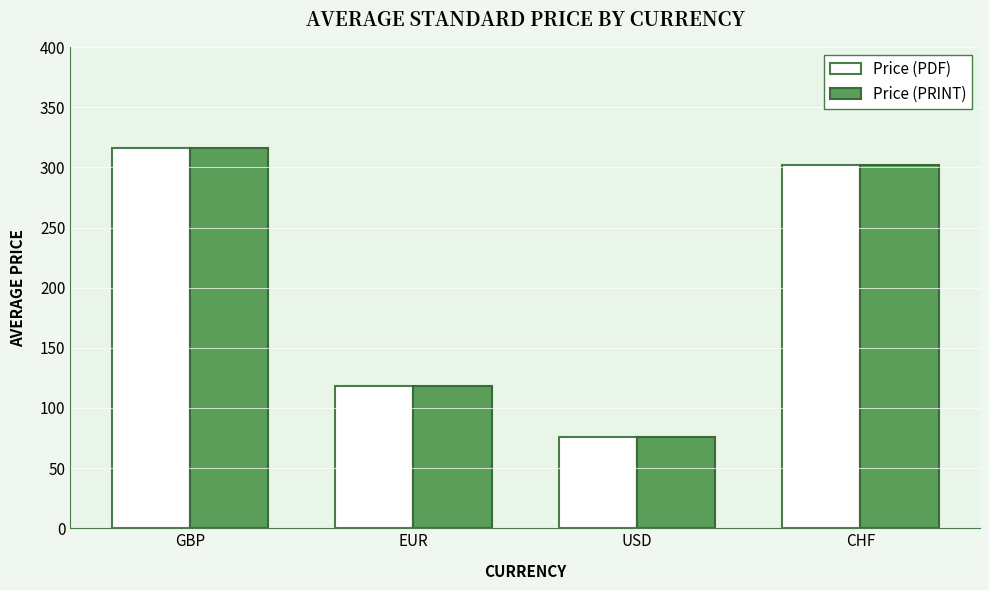

What is the difference between the Price (PDF) values at USD and CHF?

226.1